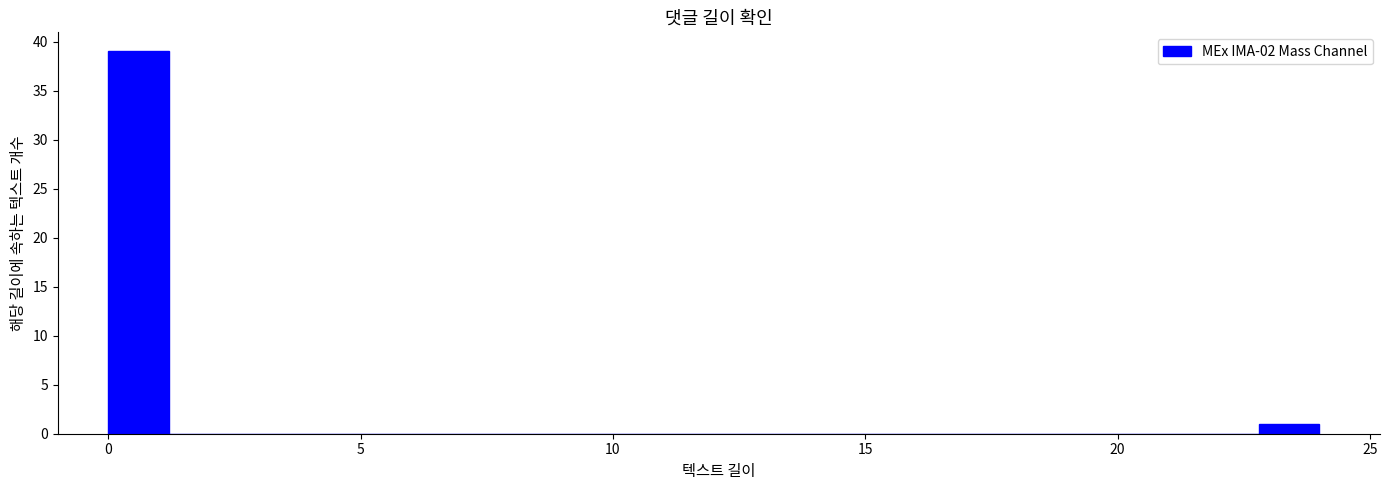

Around what value on the x-axis is the tallest bar? Give the approximate position of its centre, as read against the axis.

0.5